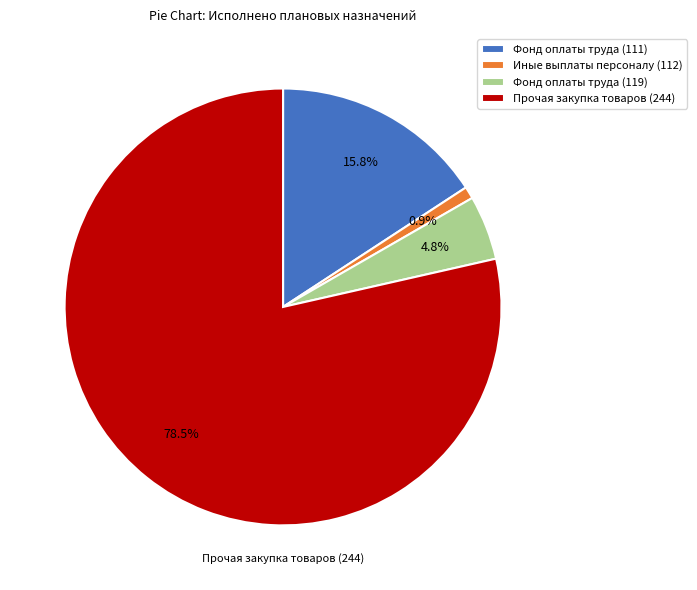

What is the smallest slice in the pie chart?

Иные выплаты персоналу (112)